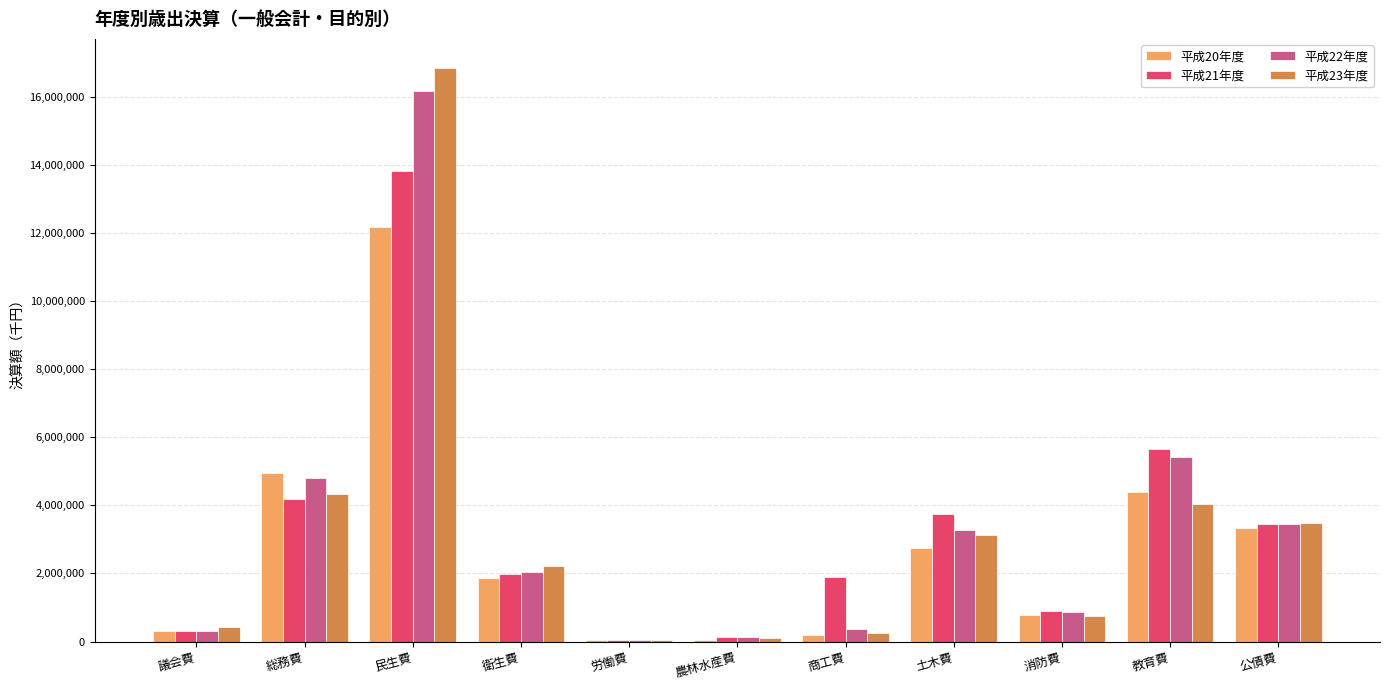

What is the maximum value shown in the chart?

16851294